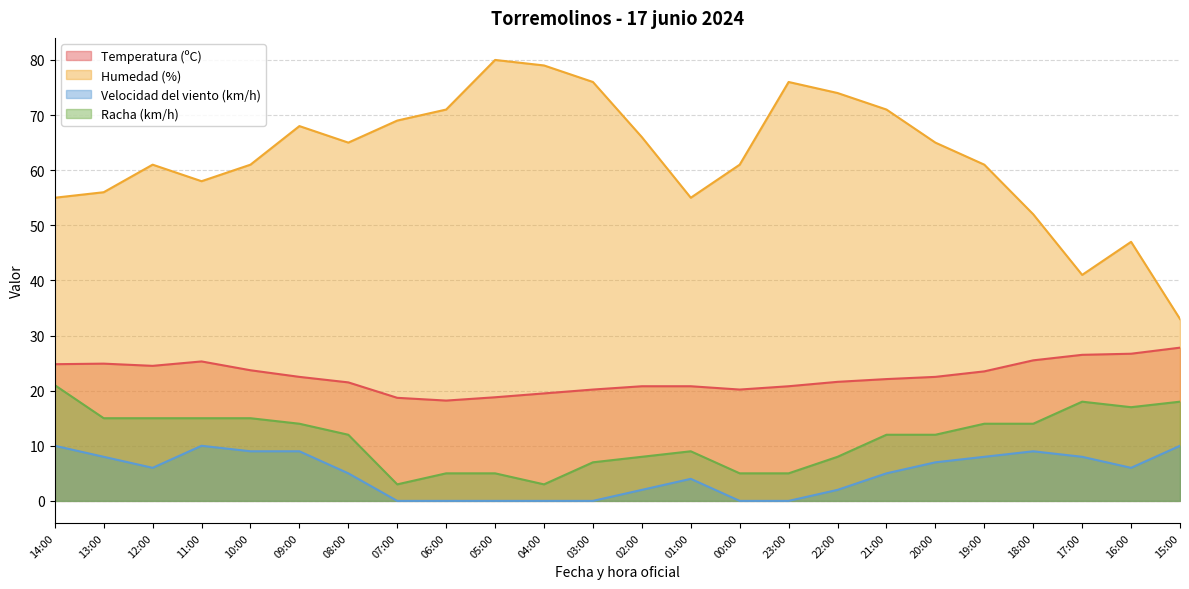

How many categories are shown in the chart?

24